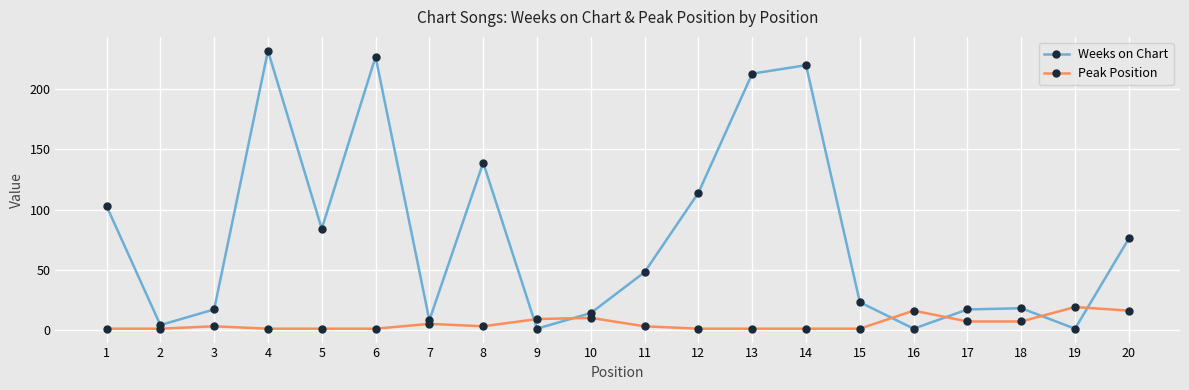

At which label does Weeks on Chart first exceed 48?

1